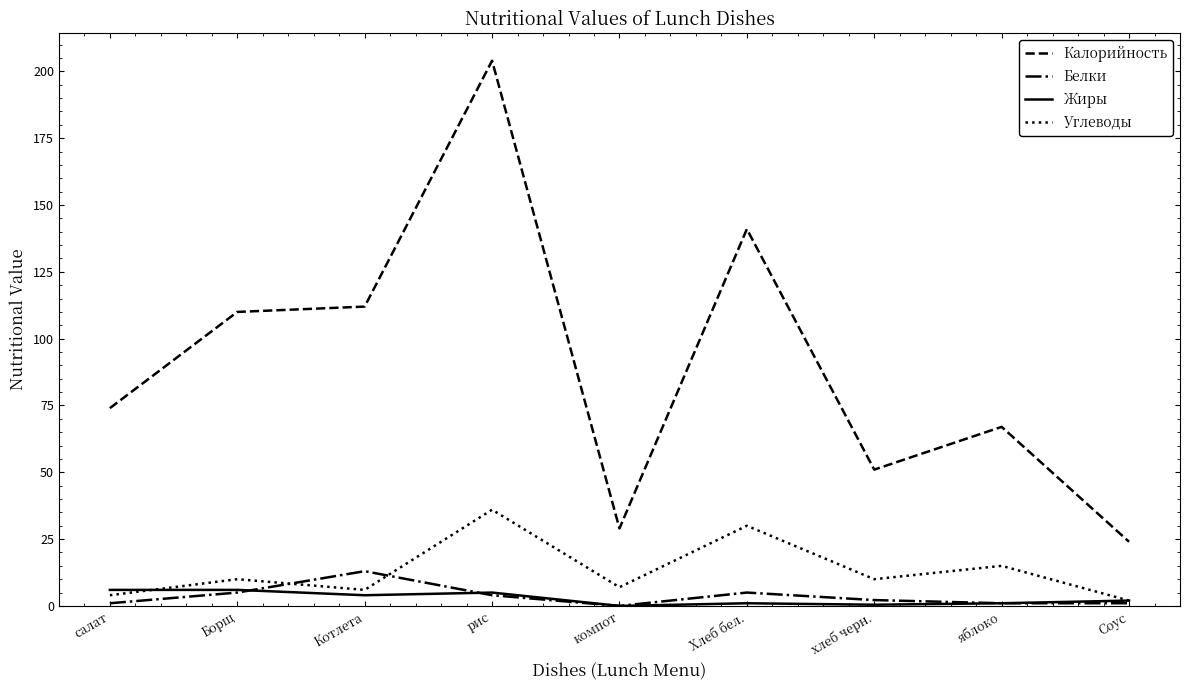

Rank the categories by Калорийность value from highest to lowest.

рис, Хлеб бел., Котлета, Борщ, салат, яблоко, хлеб черн., компот, Соус